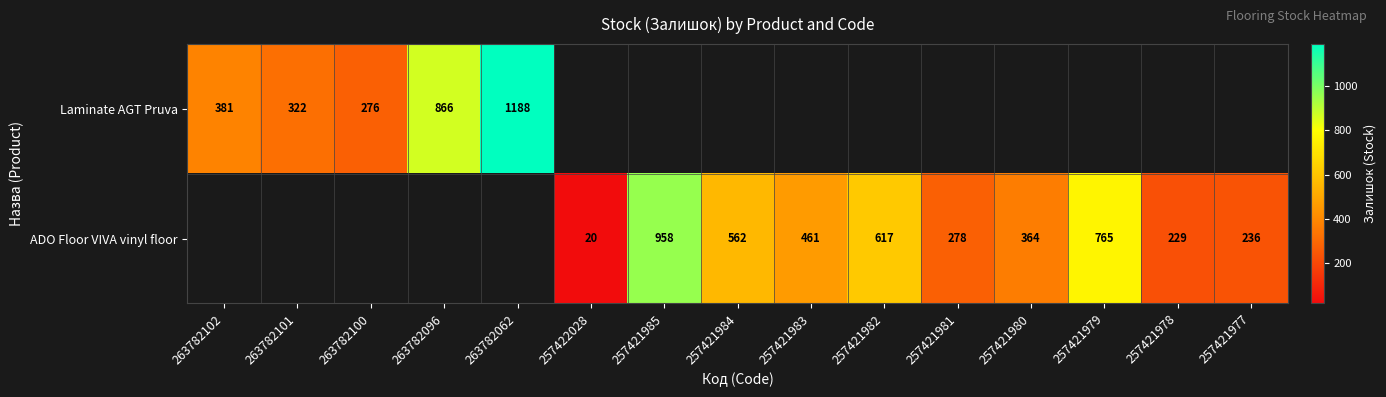

What is the minimum value shown in the chart?

20.0